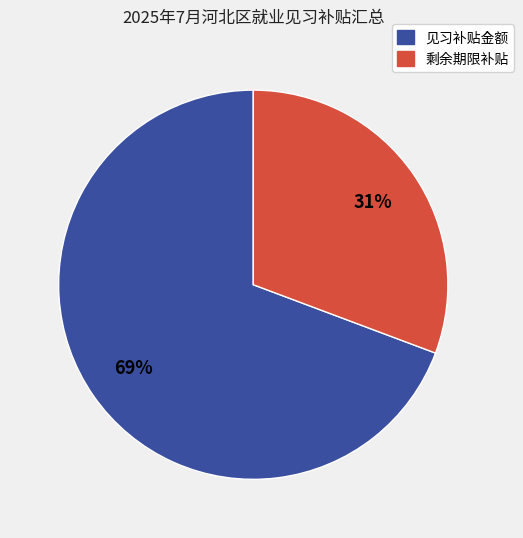

How many slices are in this pie chart?

2